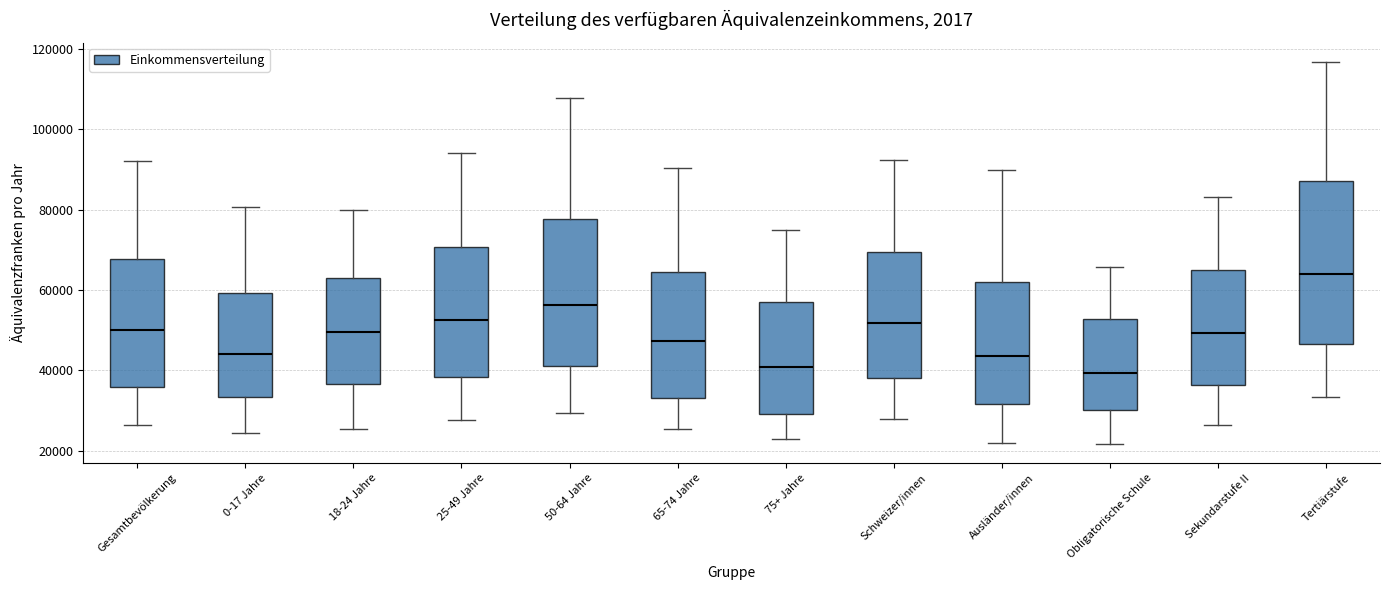

Comparing the boxes themselves (not the whiskers), which one is the tallest?

Tertiärstufe